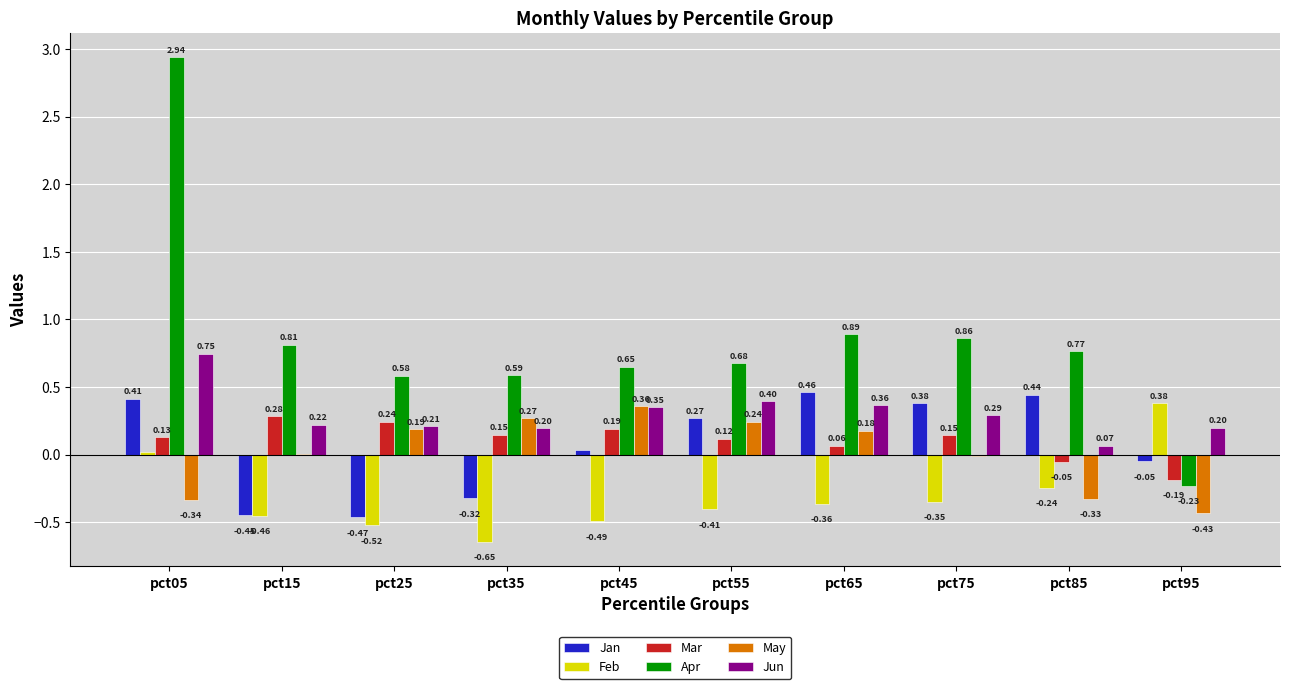

How many values in the Mar series exceed 0?

8